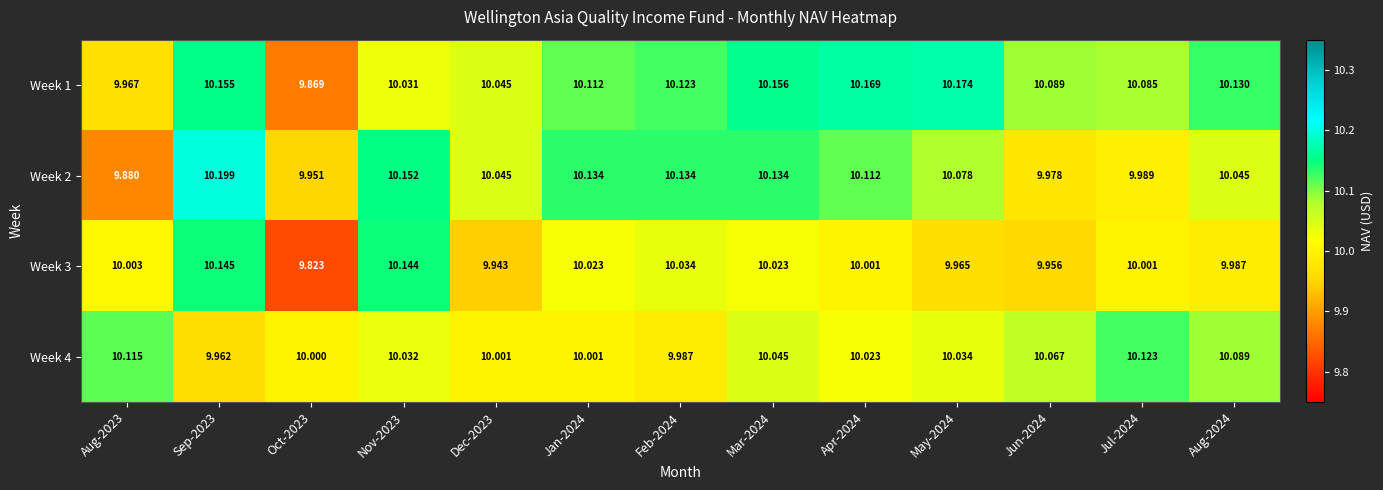

Is the value of Week 1 at May-2024 greater than the value of Week 4 at Dec-2023?

Yes